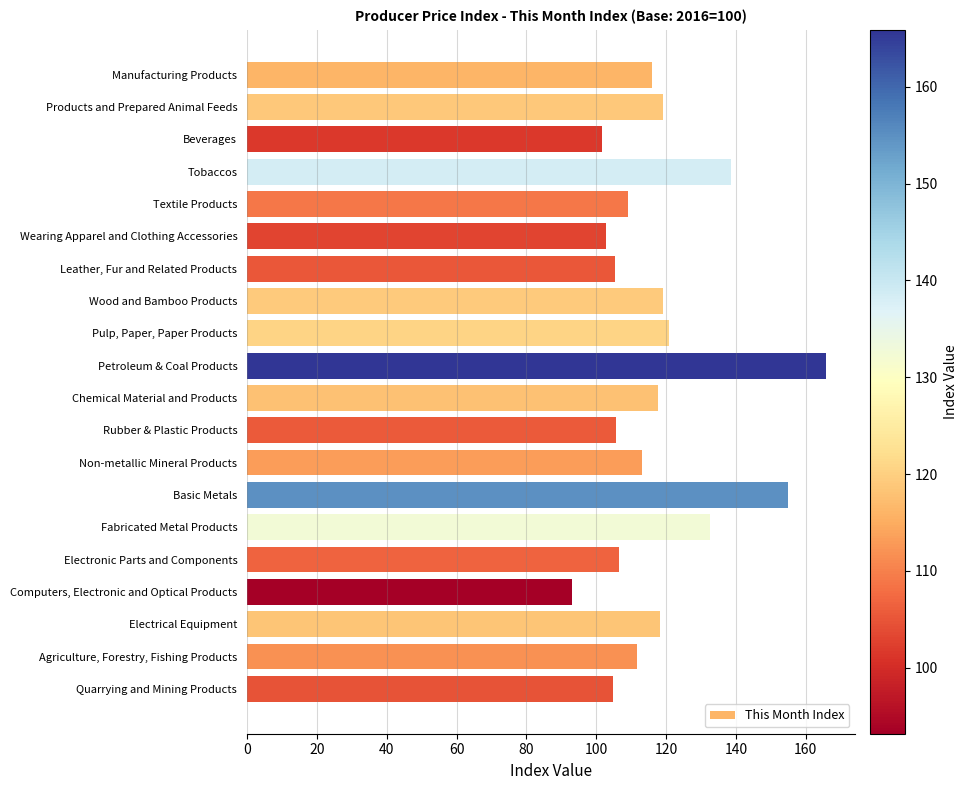

What is the ratio of the value at Quarrying and Mining Products to the value at Fabricated Metal Products?

0.8